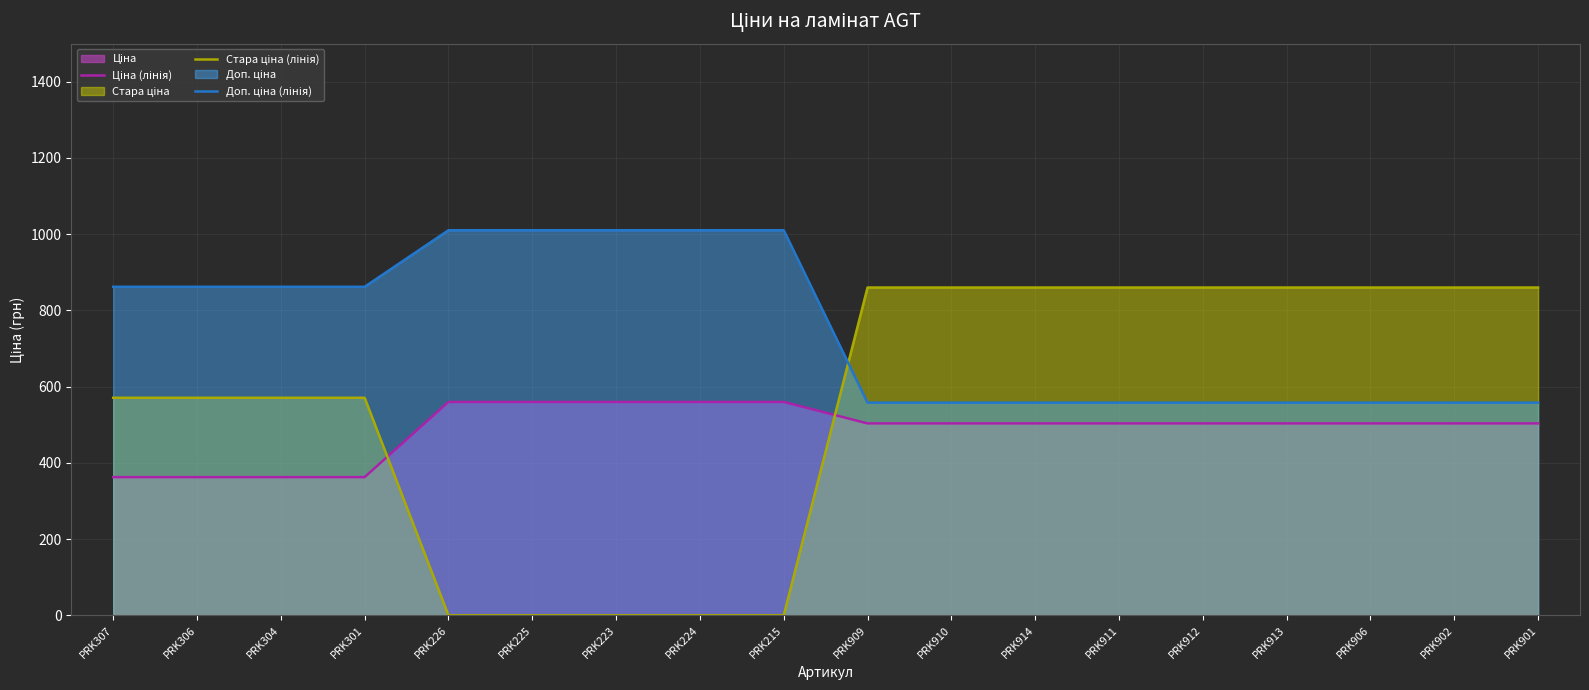

List the labels in order of Ціна (лінія) value, smallest first.

PRK307, PRK306, PRK304, PRK301, PRK909, PRK910, PRK914, PRK911, PRK912, PRK913, PRK906, PRK902, PRK901, PRK226, PRK225, PRK223, PRK224, PRK215